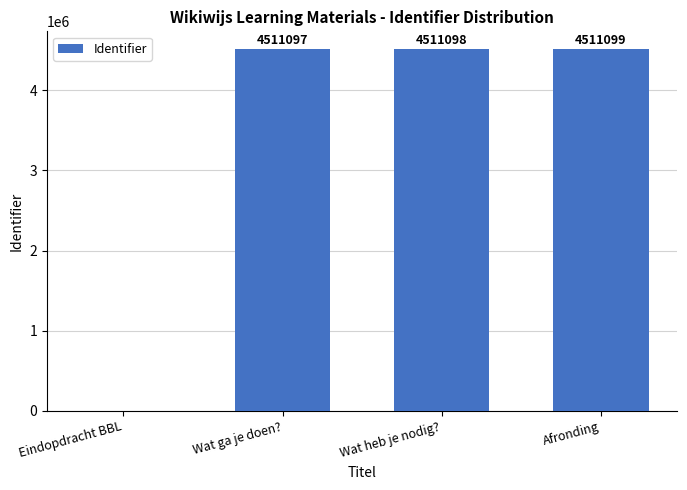

Count the number of data series in this chart.

1